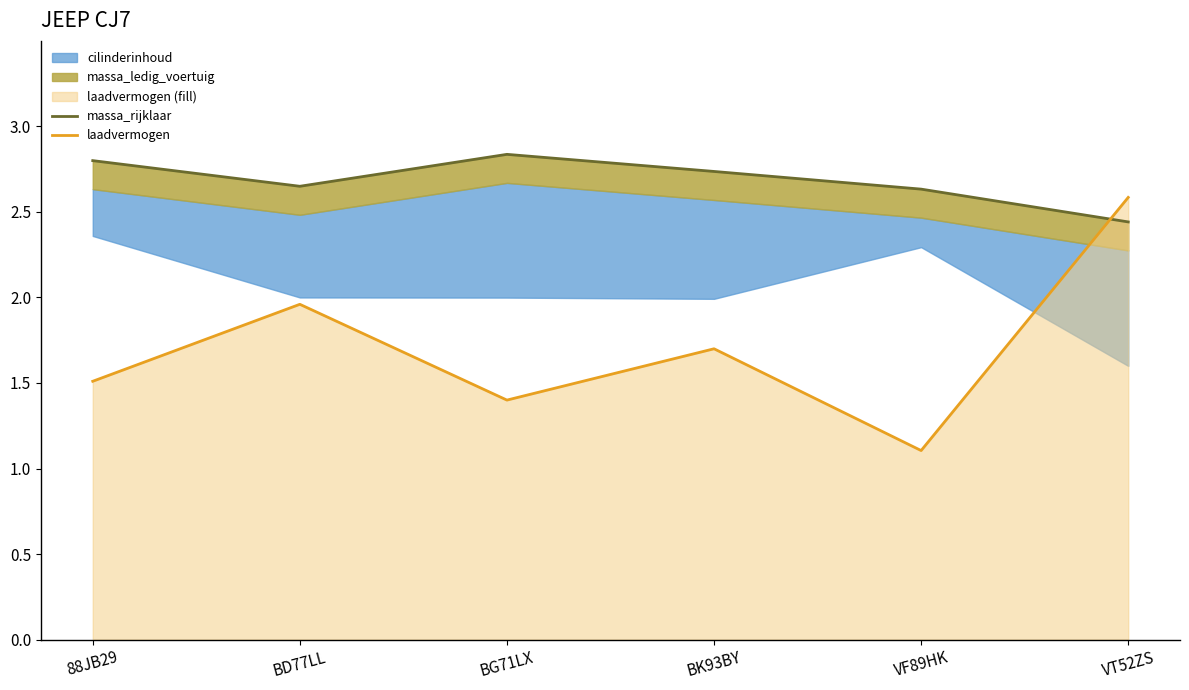

True or false: laadvermogen and massa_rijklaar intersect in this chart.

True